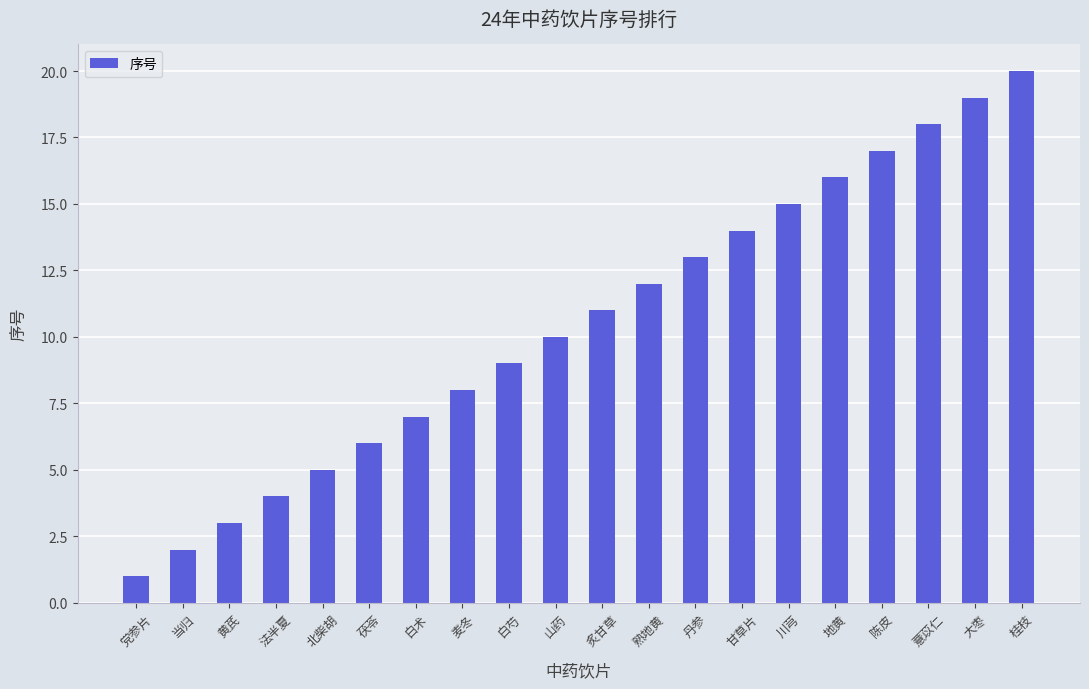

Reading left to right, extract all data points from this chart.

1	2	3	4	5	6	7	8	9	10	11	12	13	14	15	16	17	18	19	20